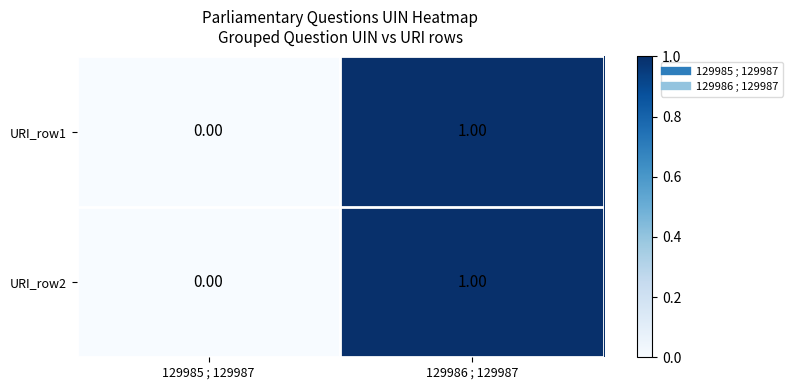

At which category is the sum across all series the highest?

129986 ; 129987